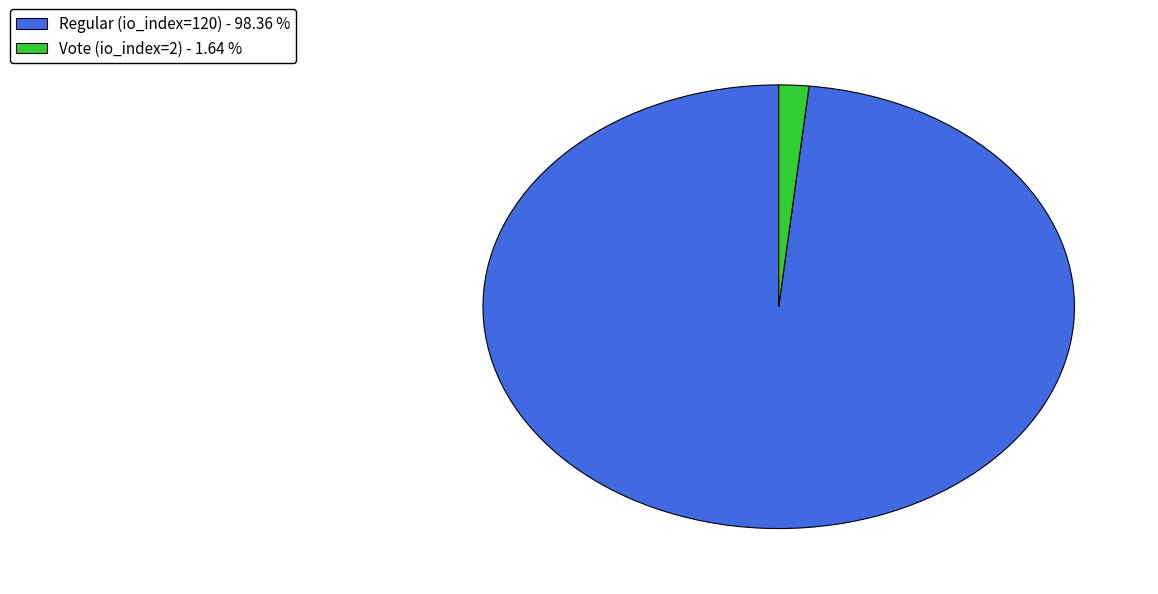

Is the sum of Vote (io_index=2) - 1.64 % and Regular (io_index=120) - 98.36 % greater than half?

Yes